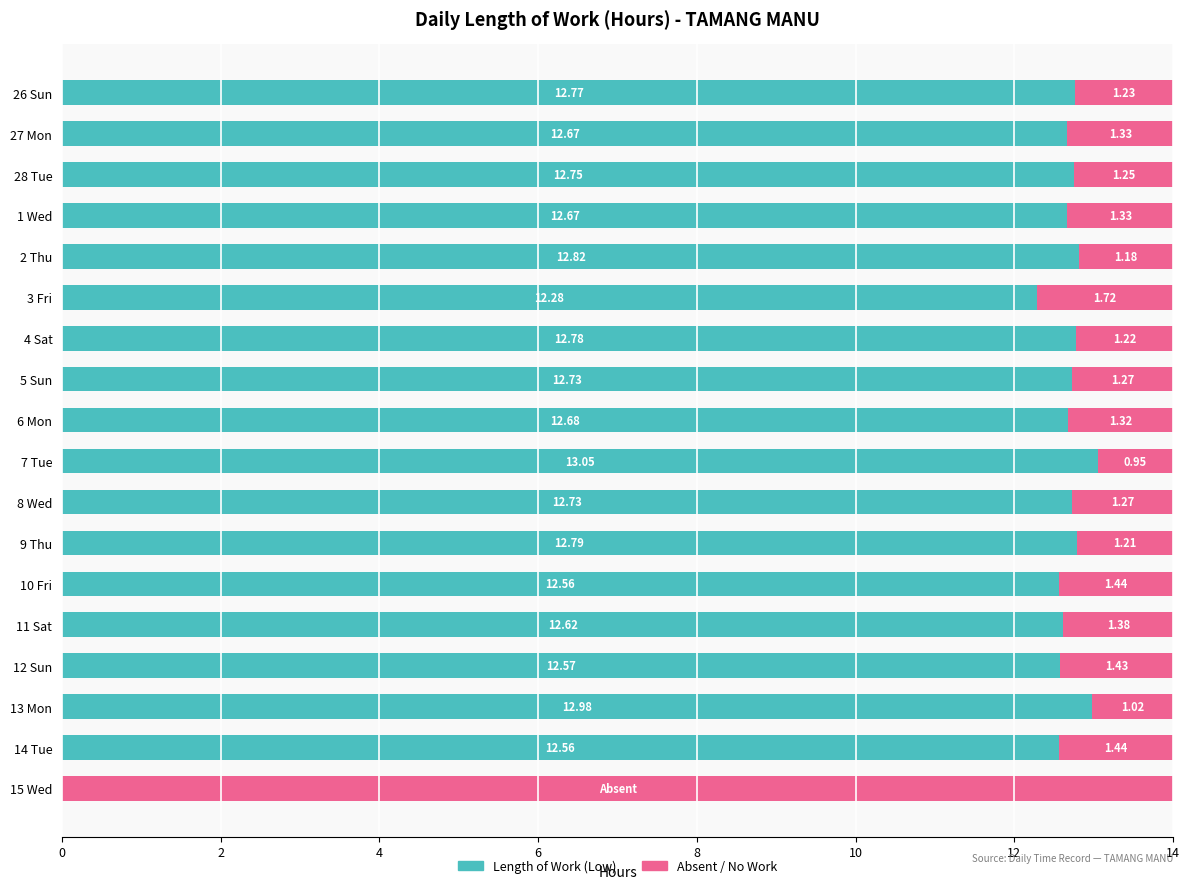

What is the total value across all series at 14 Tue?

14.0